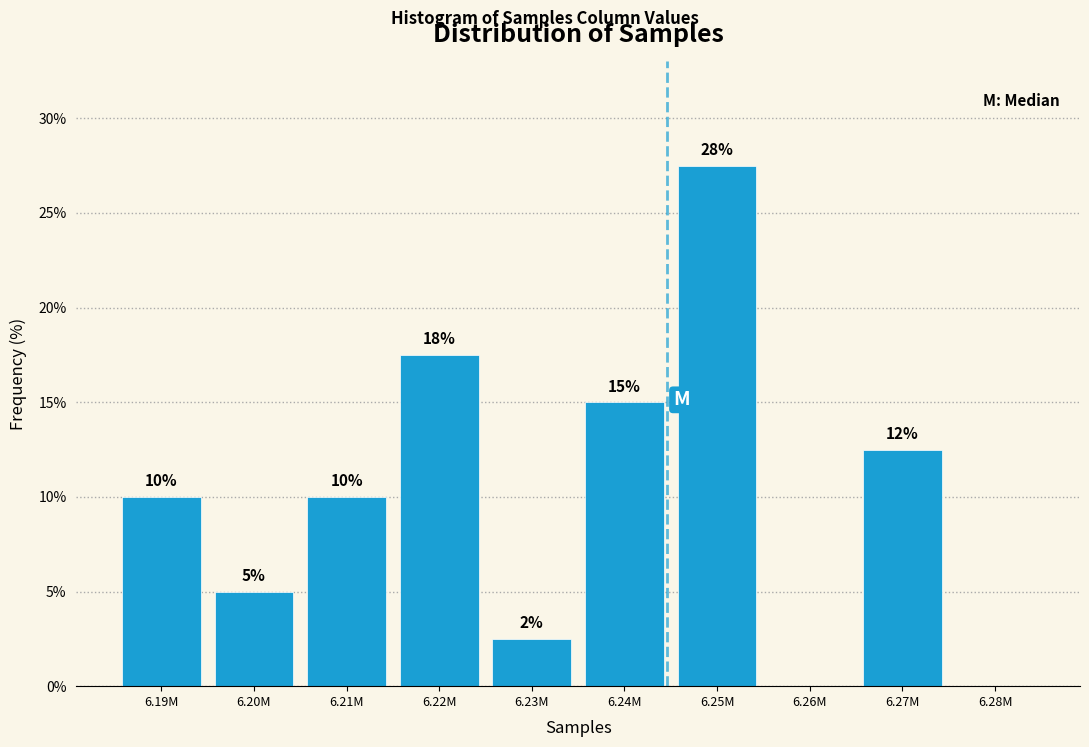

What is the sum of all values?

100.0